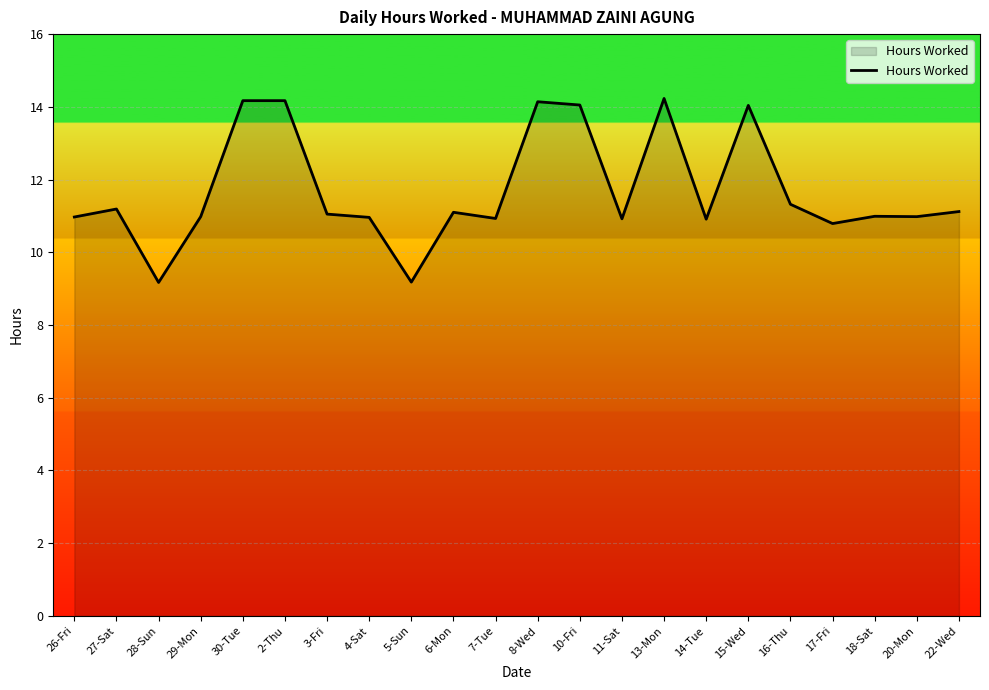

What value does the data have at 18-Sat?

11.0